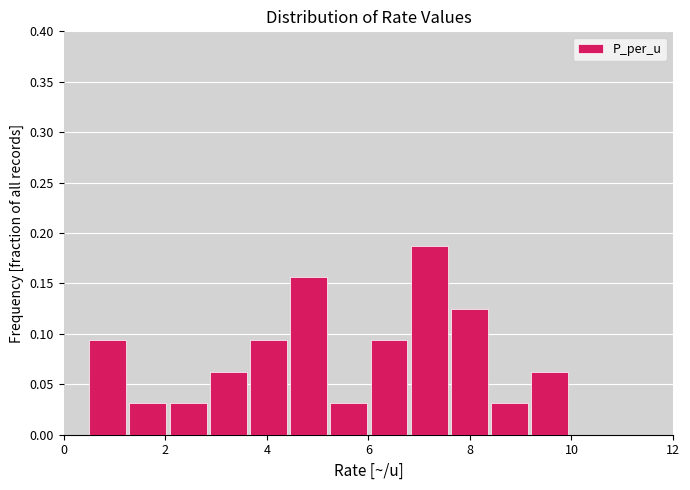

Around what value on the x-axis is the tallest bar? Give the approximate position of its centre, as read against the axis.

7.2